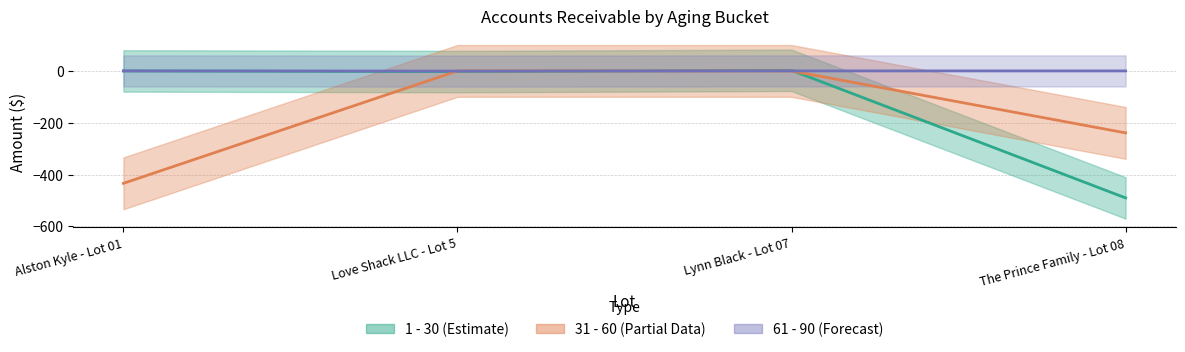

True or false: 61 - 90 and 31 - 60 intersect in this chart.

True